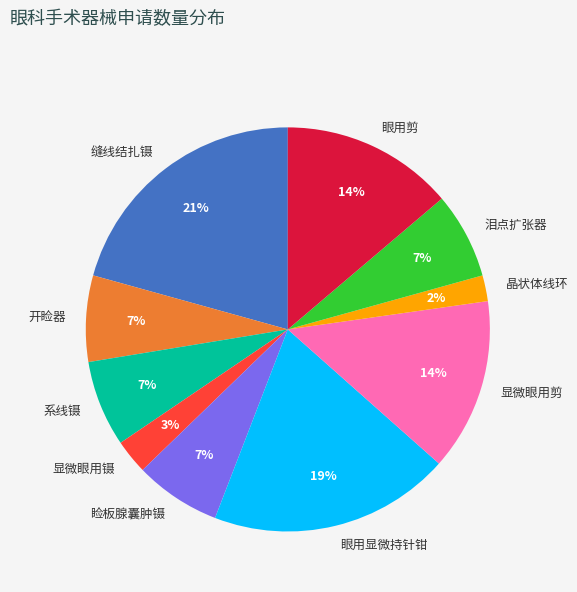

Is it true that 睑板腺囊肿镊 is 13% of the pie?

False